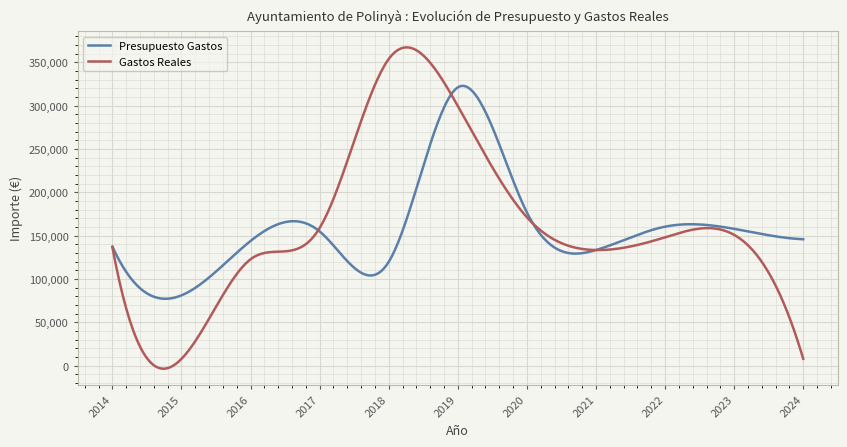

What is the greatest value displayed?

367407.3